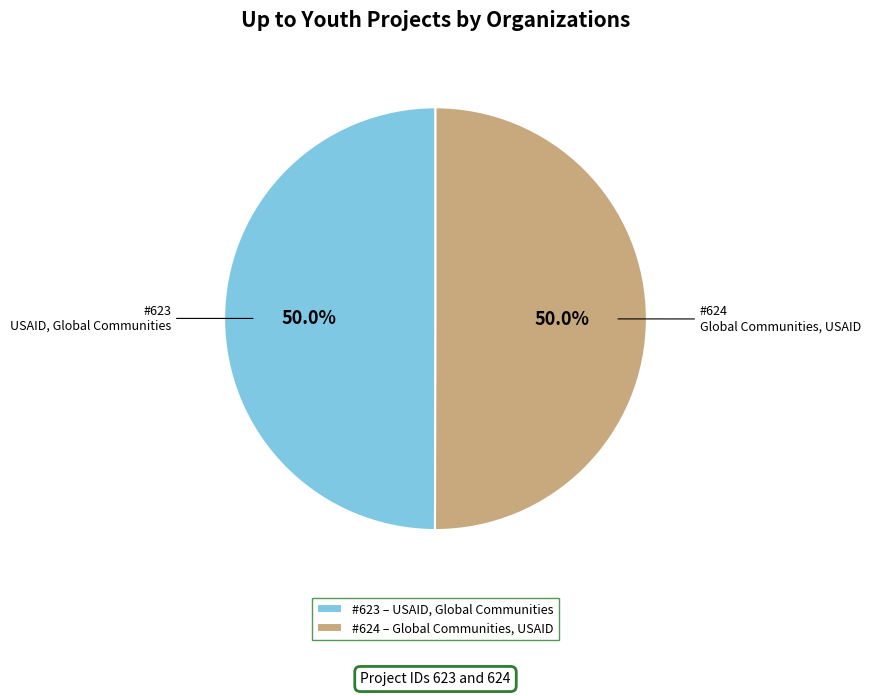

Approximately how many times larger is the value at Global Communities, USAID compared to USAID, Global Communities?

1.0